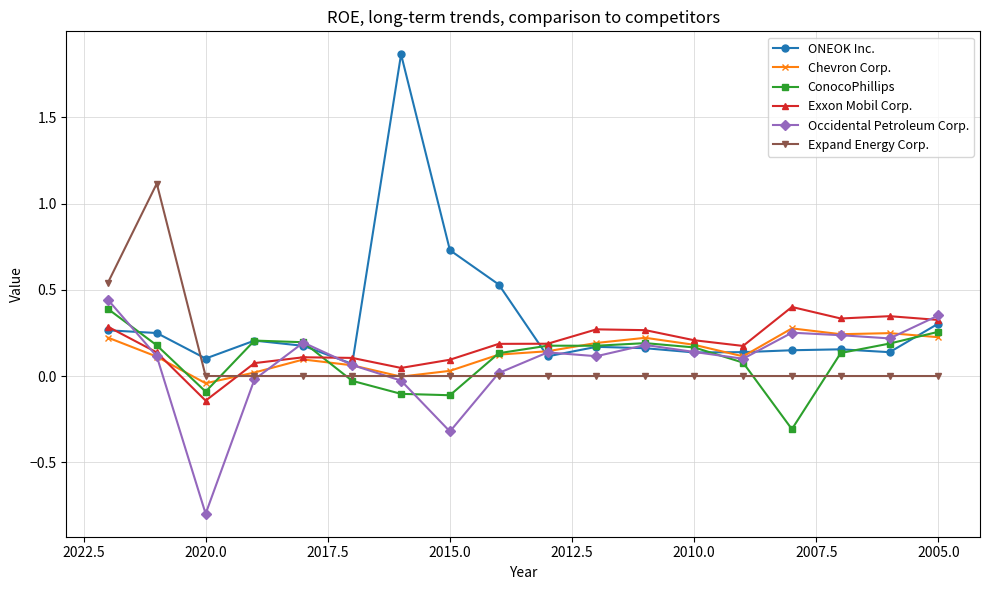

Which series ends up on top after the final intersection of Expand Energy Corp. and Chevron Corp.?

Chevron Corp.